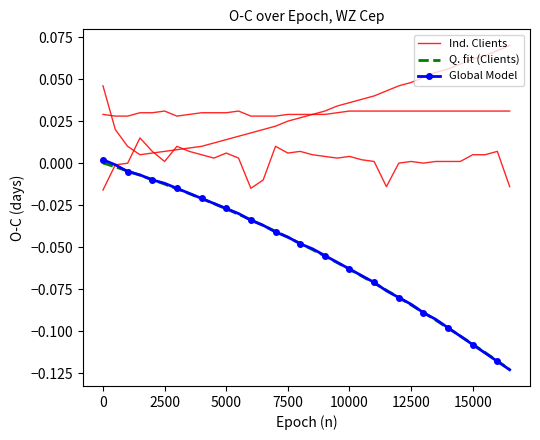

Where is the first local minimum for Ind. Clients?

5000